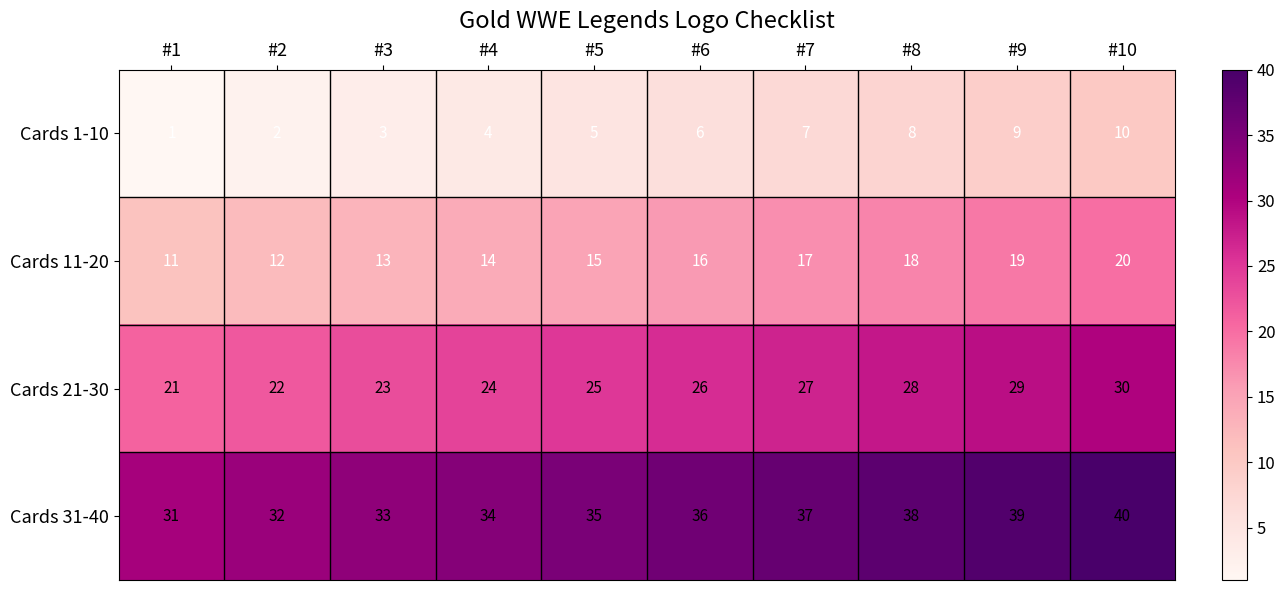

Which series has the largest total across all categories?

Cards 31-40